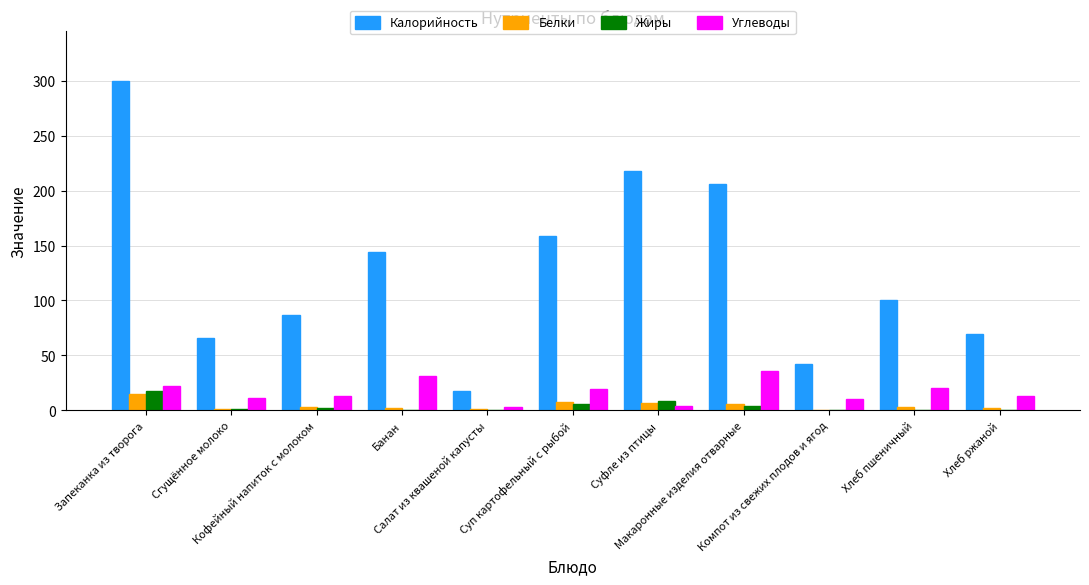

Is the value of Жиры at Запеканка из творога greater than the value of Углеводы at Запеканка из творога?

No